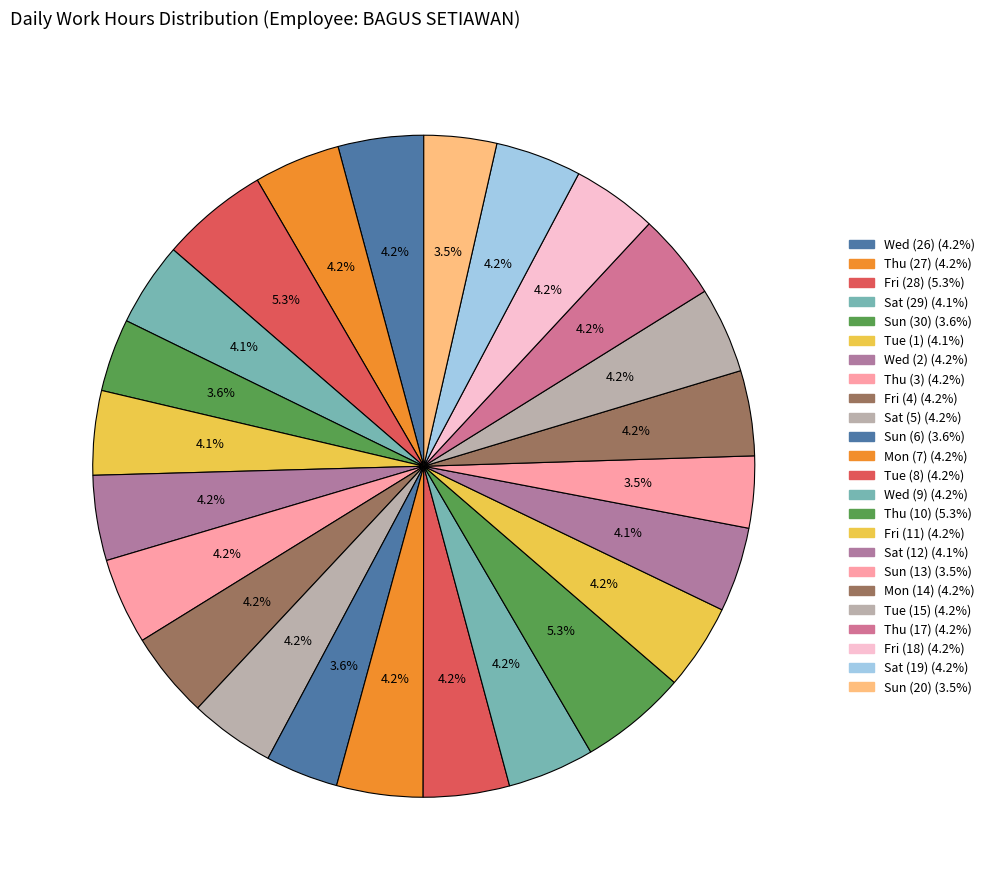

To the nearest percent, what percentage of the pie is Fri (28)?

5%